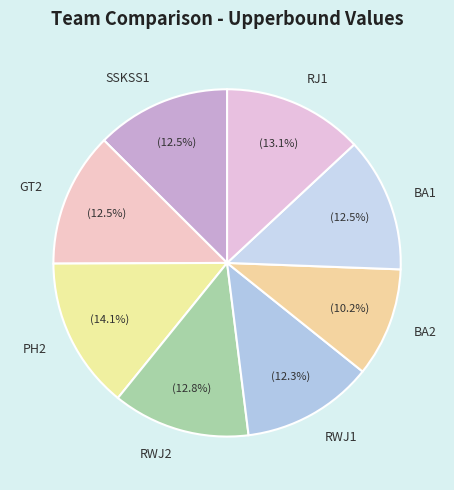

Does RJ1 represent more than half of the total?

No